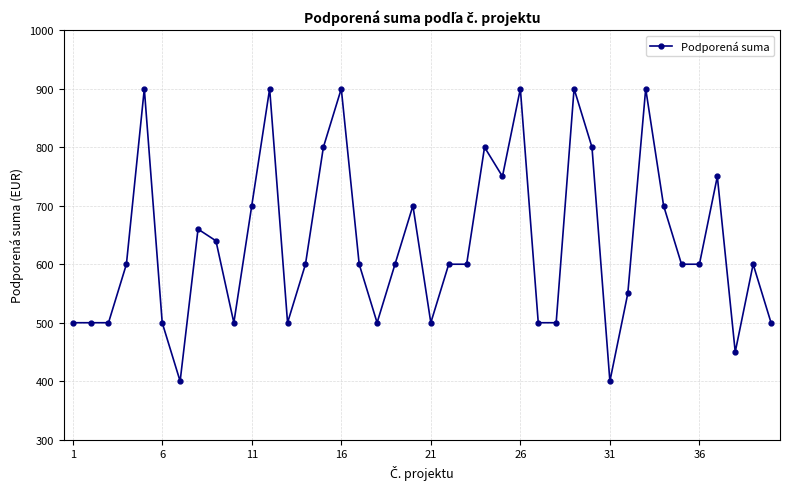

Reading left to right, list all the values displayed in this chart.

500	500	500	600	900	500	400	660	640	500	700	900	500	600	800	900	600	500	600	700	500	600	600	800	750	900	500	500	900	800	400	550	900	700	600	600	750	450	600	500